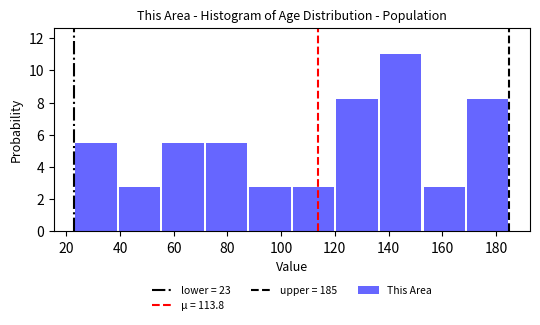

Over which range of the x-axis is the bar tallest?

136.4 to 152.6